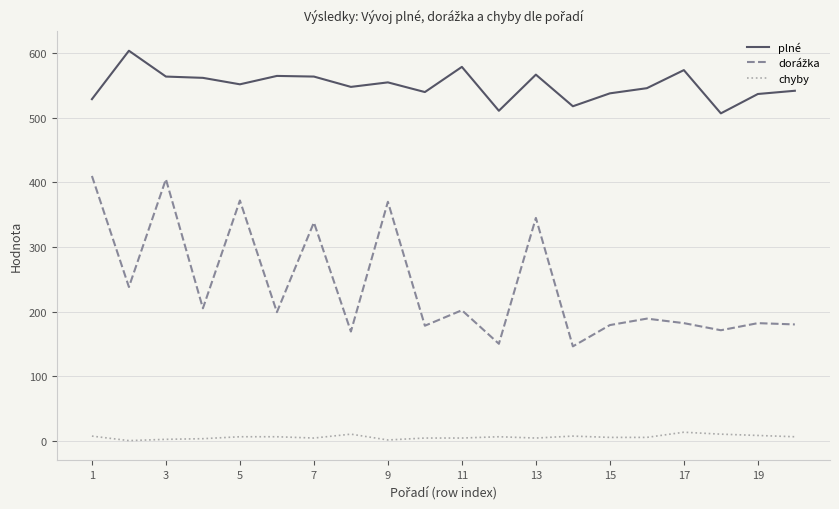

What is the greatest value displayed?

604